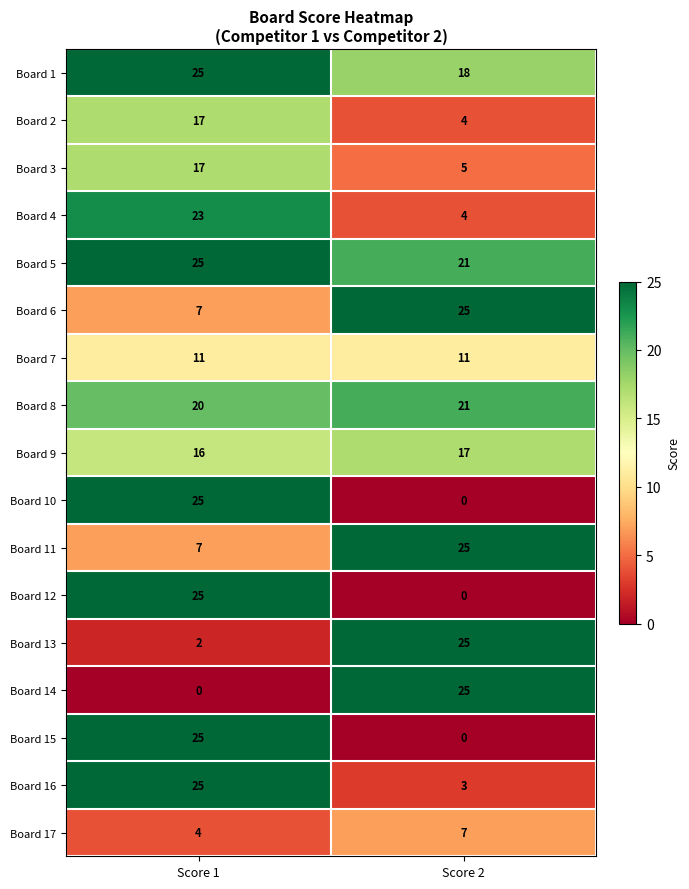

How many data points in Board 6 are less than 25?

1